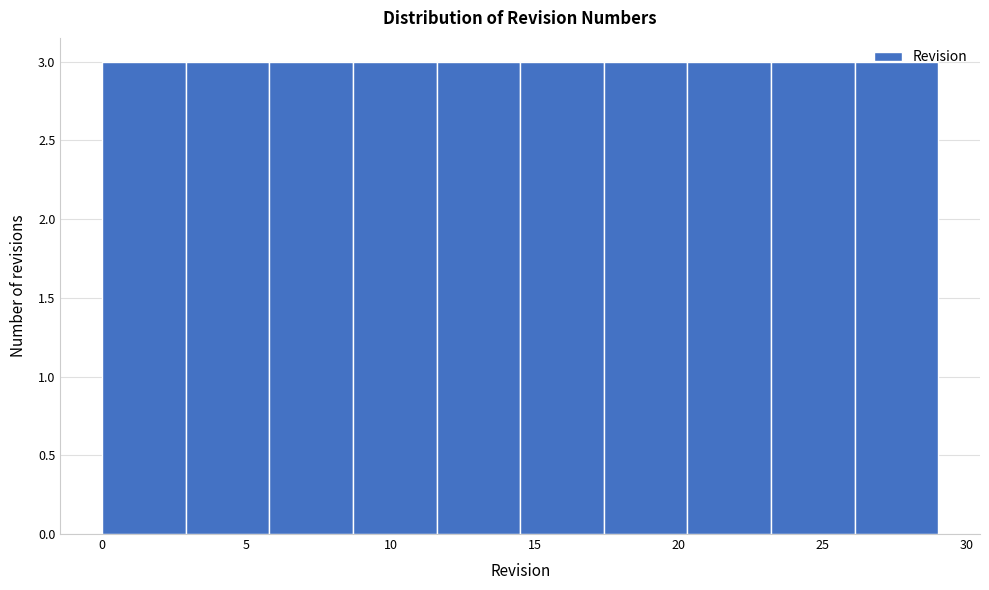

Reading left to right, list every bar in this chart as the range it spans on the x-axis followed by its height. Neither the bar edges nor the heights are printed on the chart, so give them approximately, as read against the axes.

0.0 to 2.9: 3
2.9 to 5.8: 3
5.8 to 8.7: 3
8.7 to 11.6: 3
11.6 to 14.5: 3
14.5 to 17.4: 3
17.4 to 20.3: 3
20.3 to 23.2: 3
23.2 to 26.1: 3
26.1 to 29.0: 3